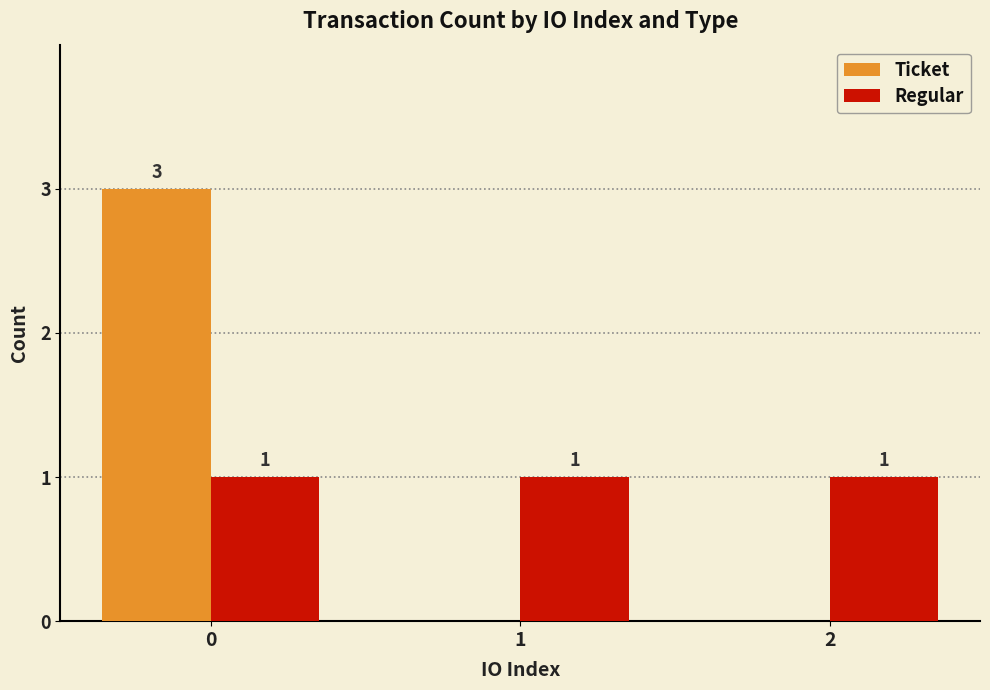

Count the number of data series in this chart.

2